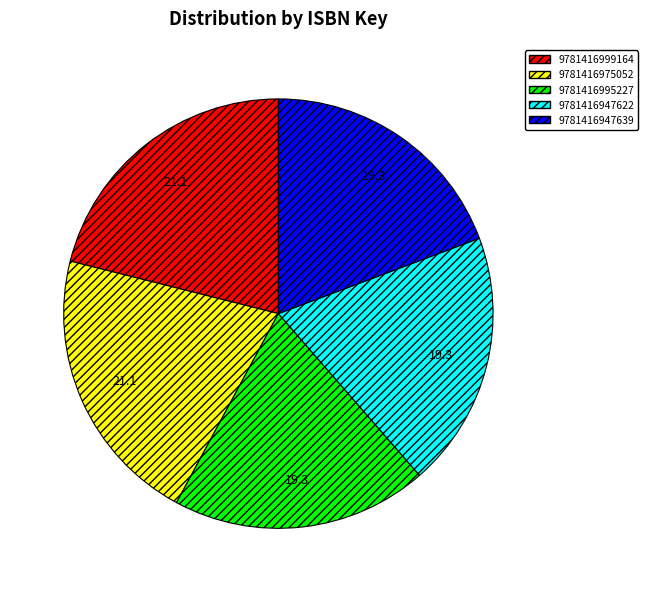

How many segments does this pie chart have?

5